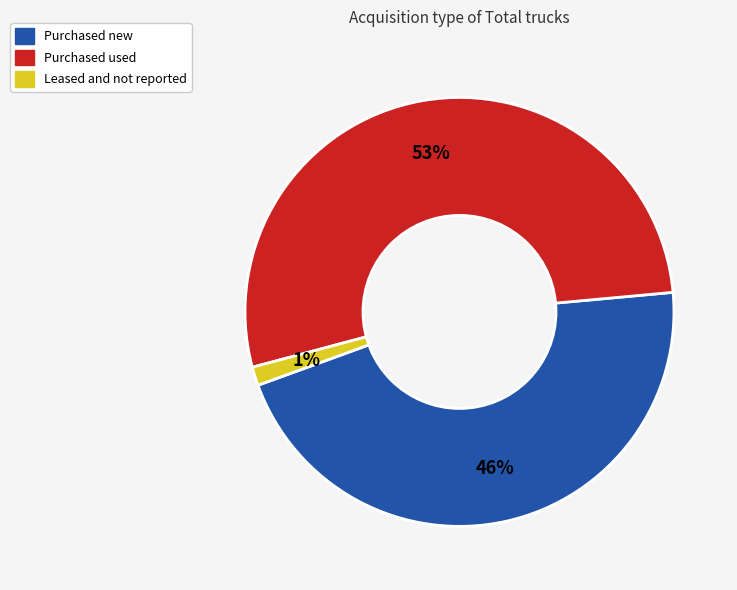

Is there a majority slice in this chart?

Yes